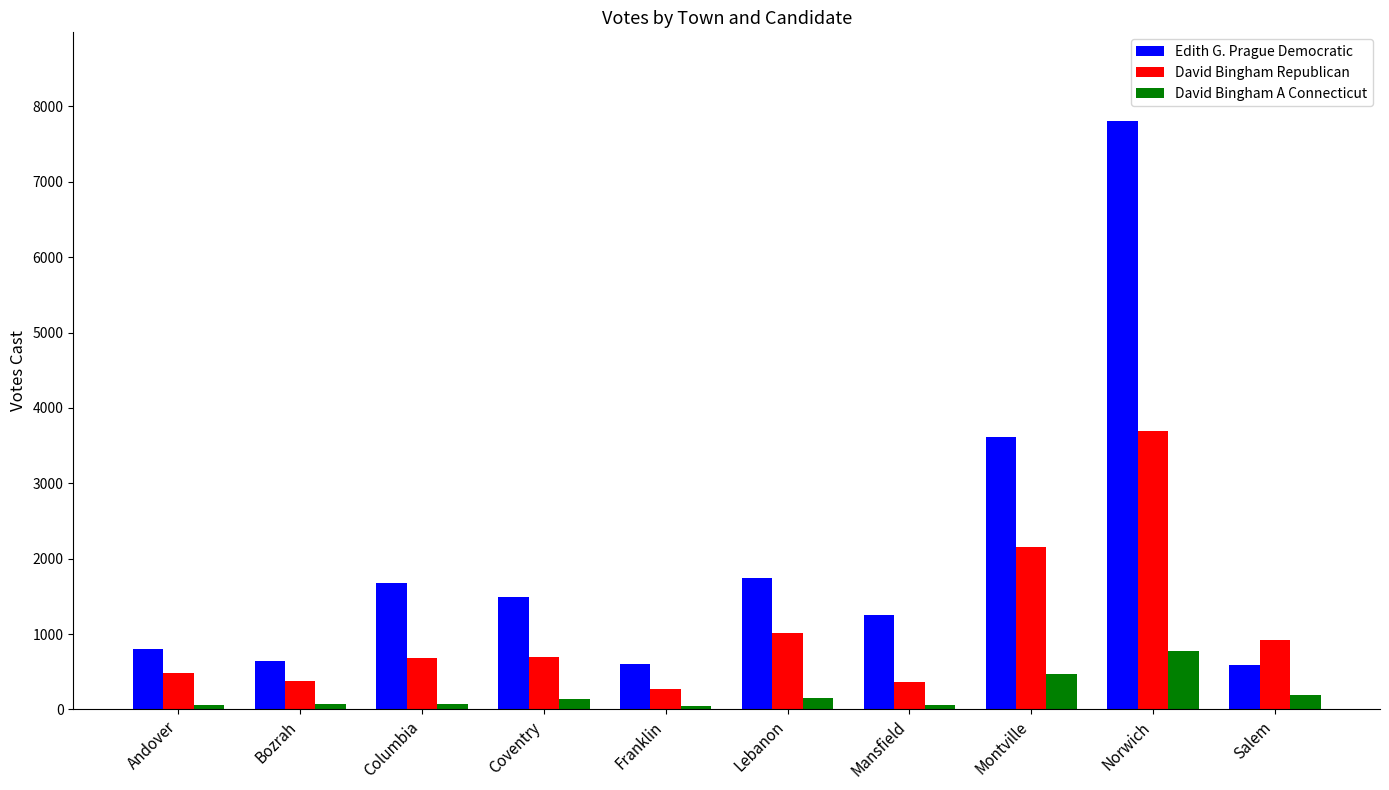

What is the value of the David Bingham A Connecticut bar at the 3rd from the left?

78